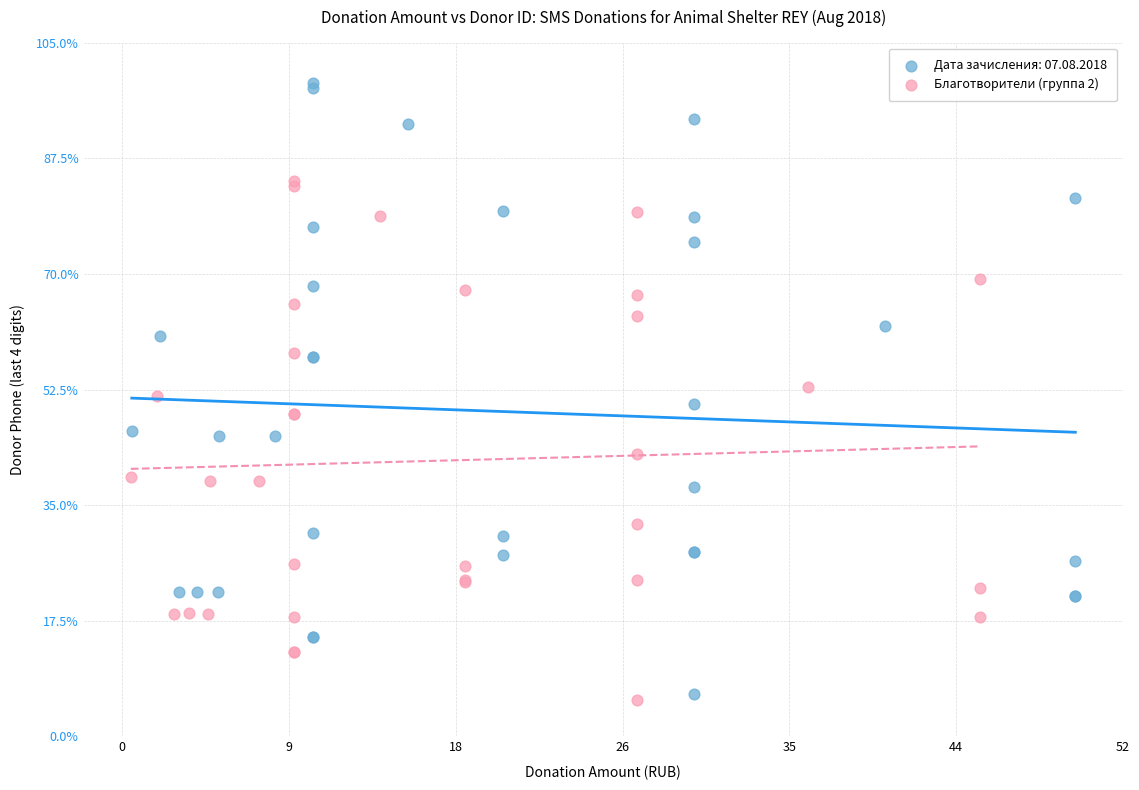

What are all the series names shown in the legend?

Дата зачисления: 07.08.2018, Благотворители (группа 2)